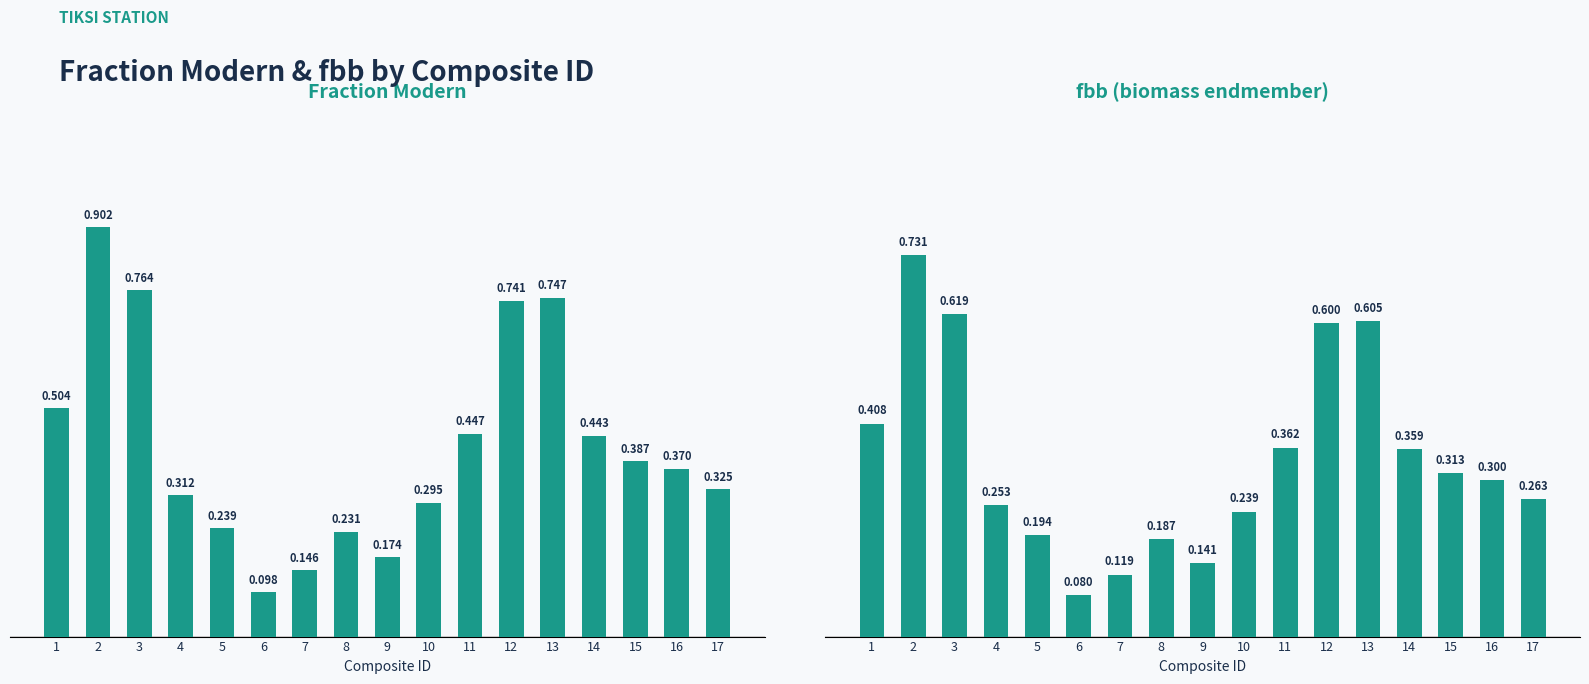

Which label corresponds to the largest value in the chart?

2